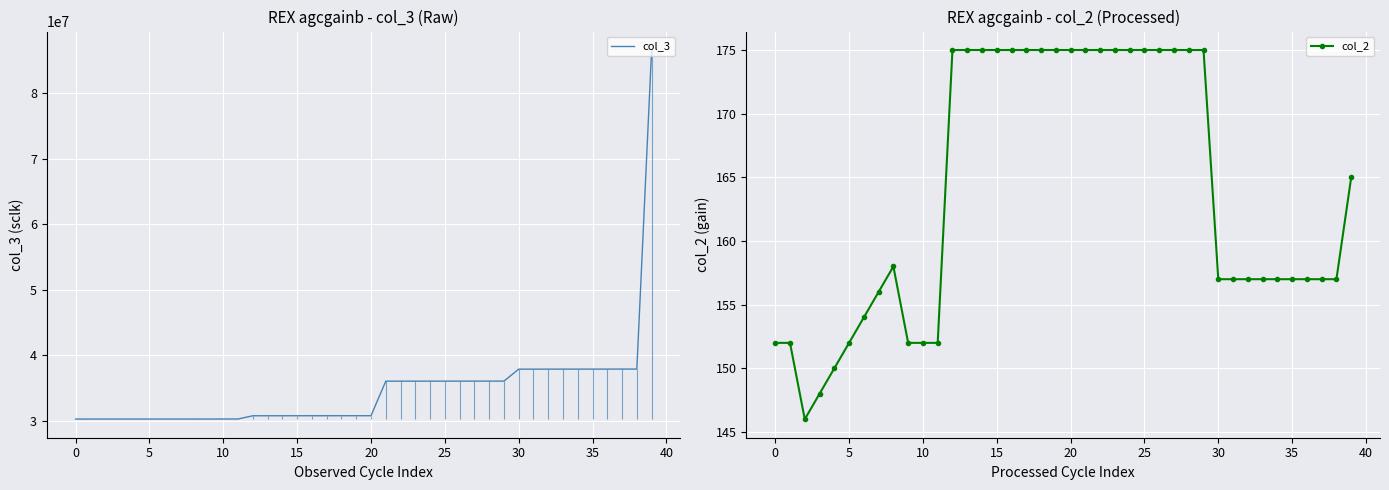

True or false: col_3 has a value of 10785452 at 25.

False